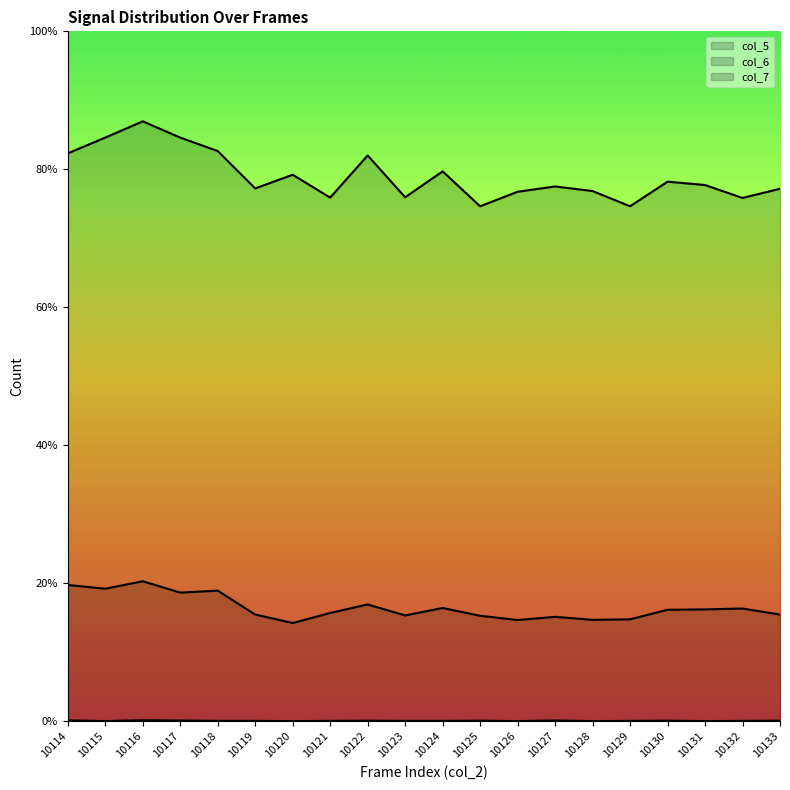

What is the value of the col_5 line point at the 5th from the left?

2